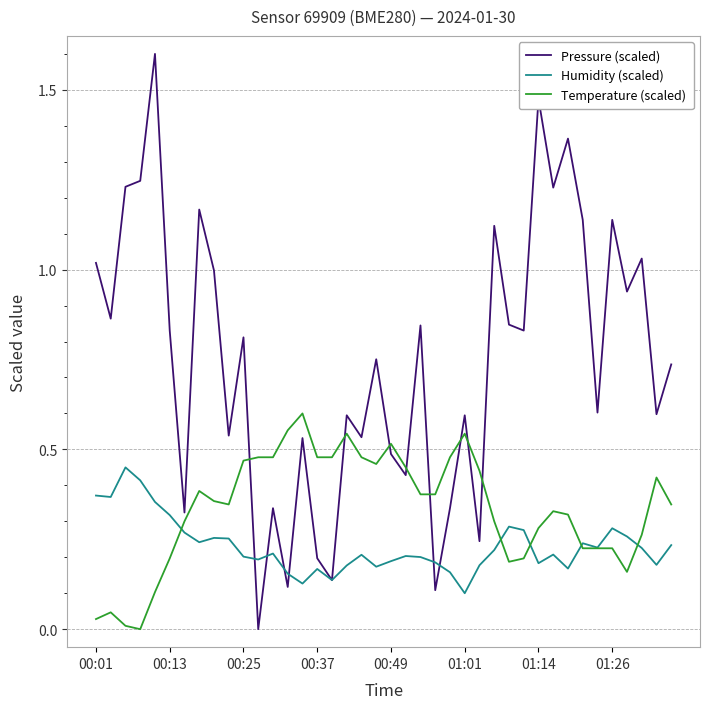

List the series in order of their peak value, highest first.

Pressure (scaled), Temperature (scaled), Humidity (scaled)